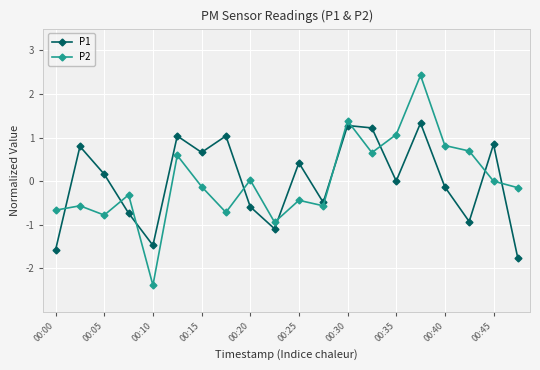

What is the difference between the maximum and minimum values in the P1 series?

3.1